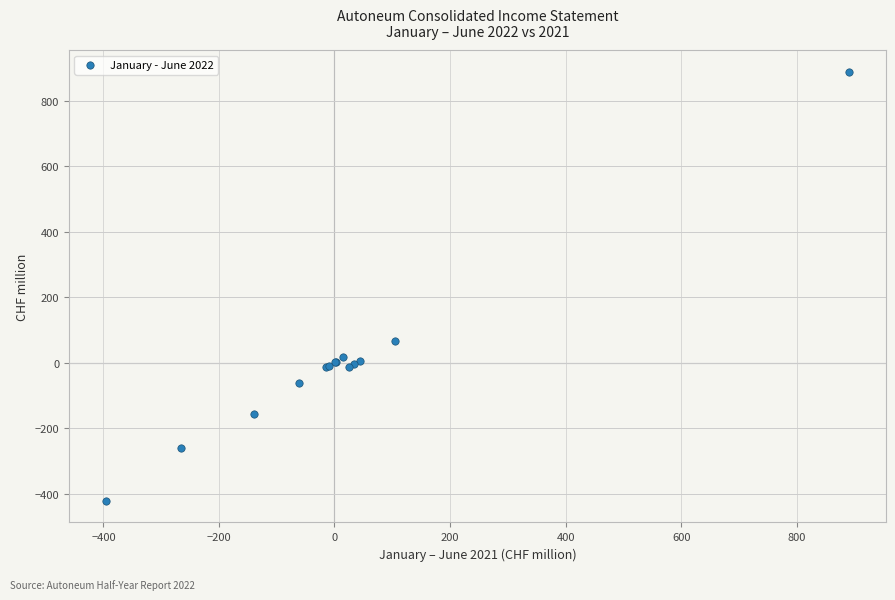

What Y value in the scatter plot is closest to 233?

67.5